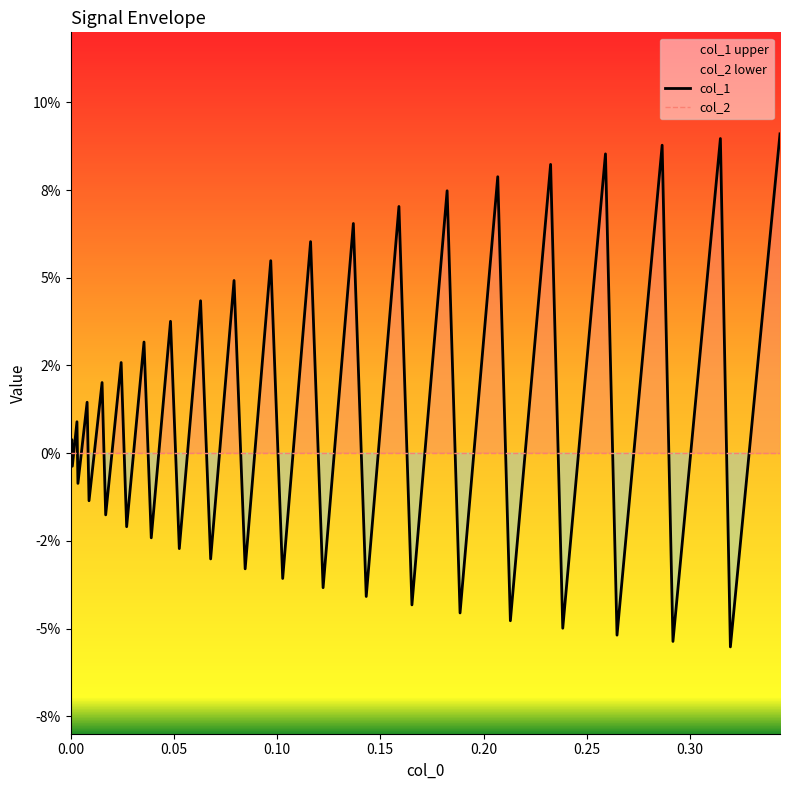

What is the difference between the second highest and minimum values in the col_1 series?

0.1